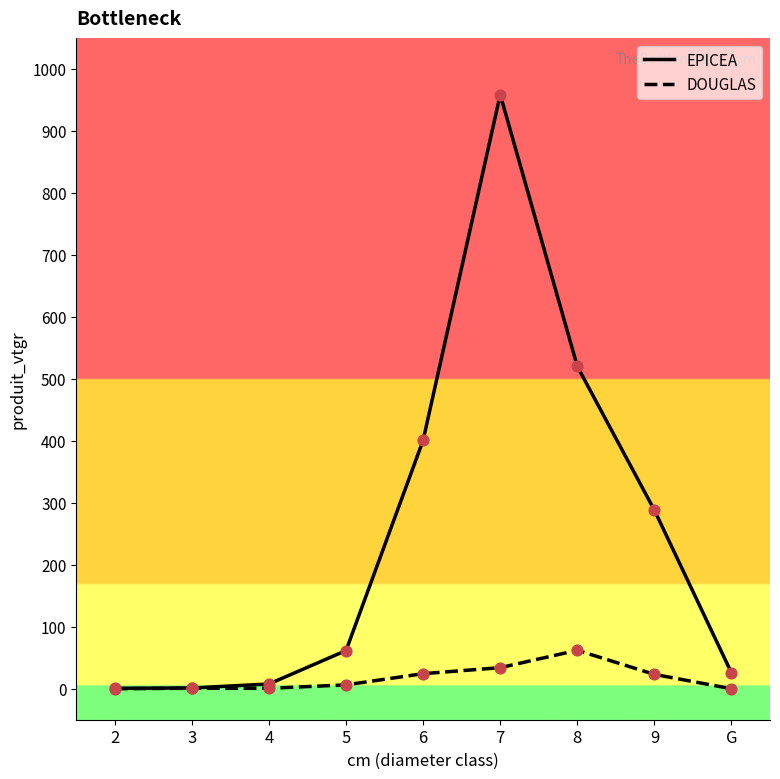

Which series has the largest range (max minus min)?

EPICEA